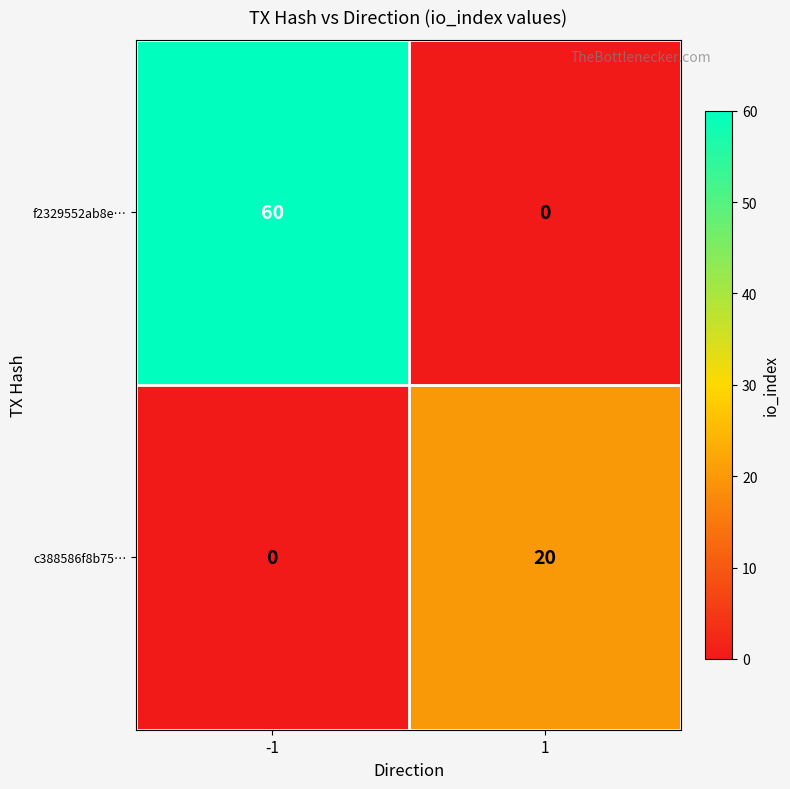

What is the total value across all series at -1?

60